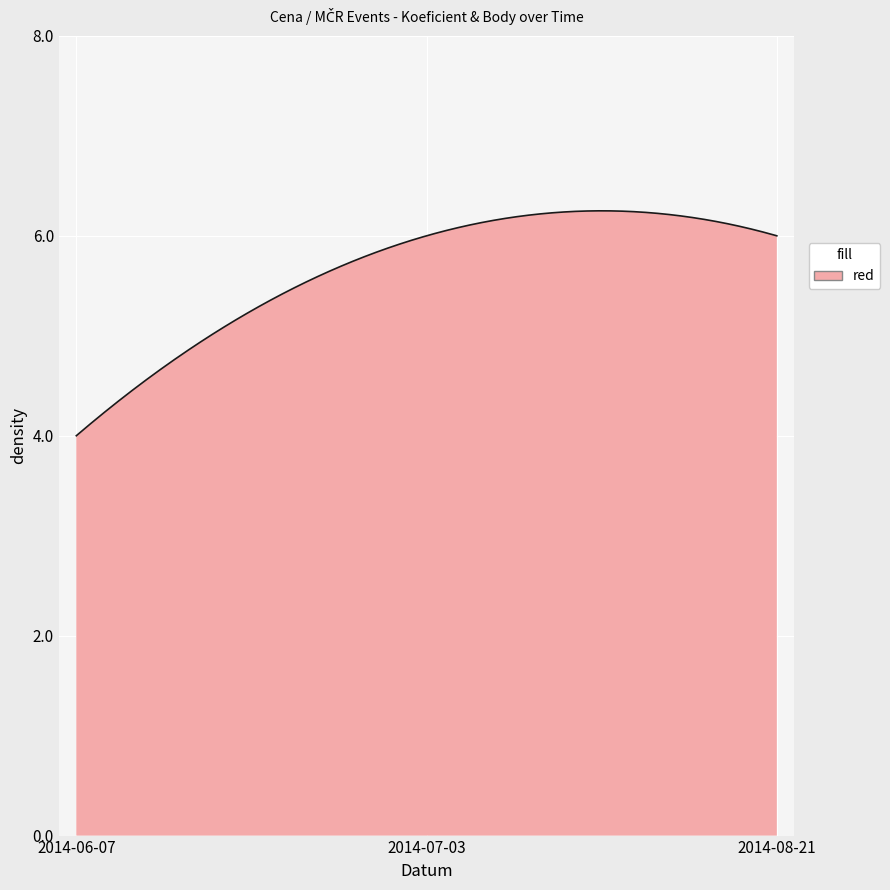

How many lines are shown in the chart?

1